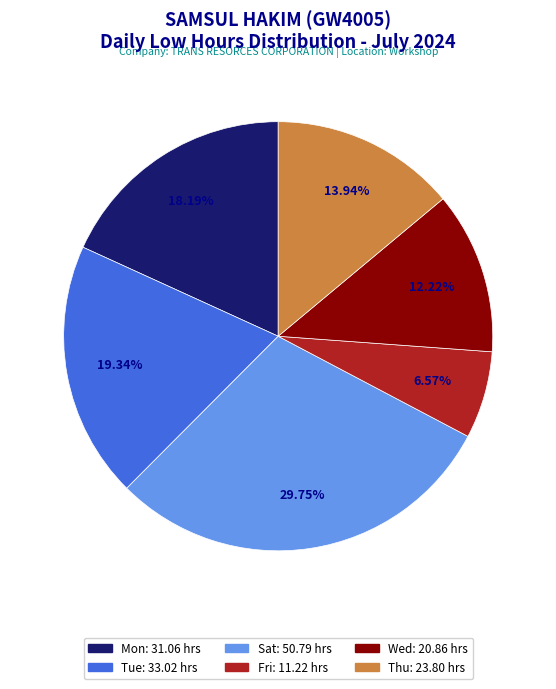

To the nearest percent, what is the difference between the largest and smallest slice percentages?

23%